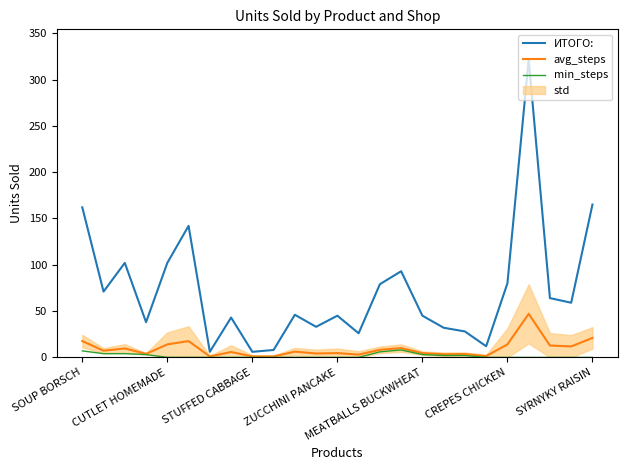

What value does the ИТОГО: series have at CUTLET HOMEMADE?

102.0